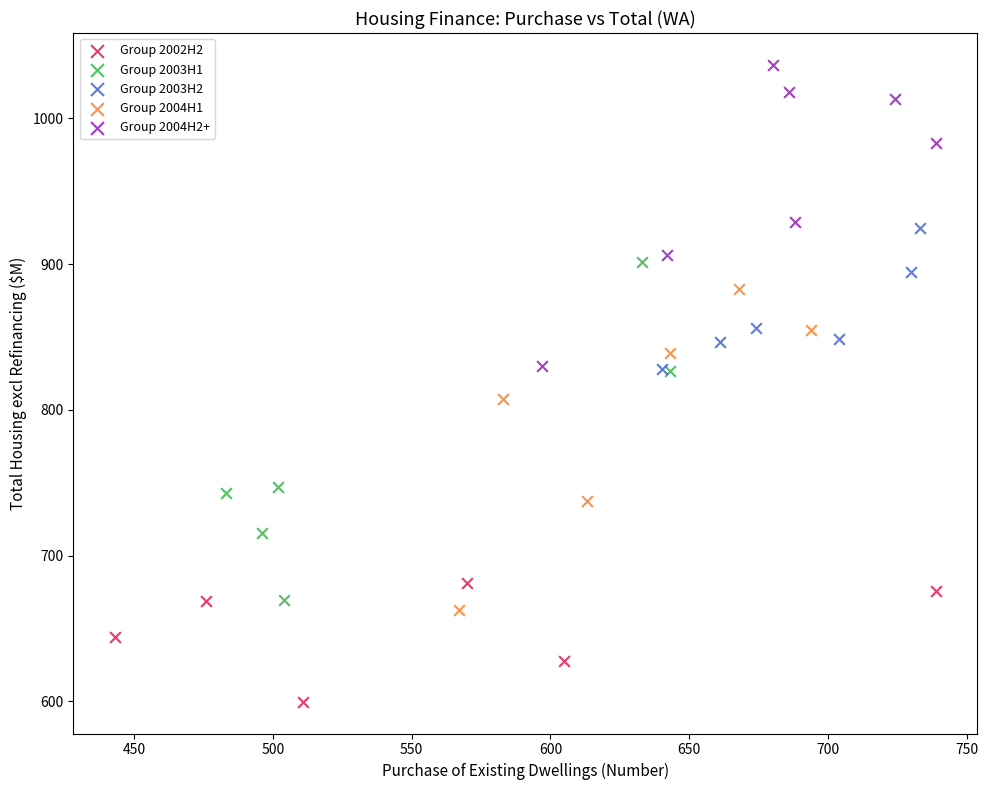

Which series reaches the minimum Y coordinate?

Group 2002H2